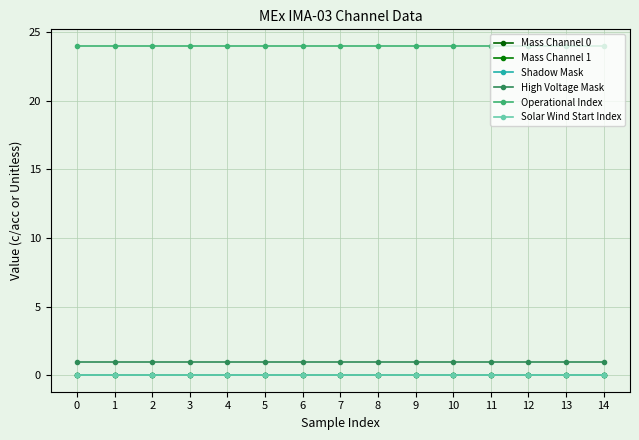

Between 11 and 13, which series saw the biggest shift?

Mass Channel 0